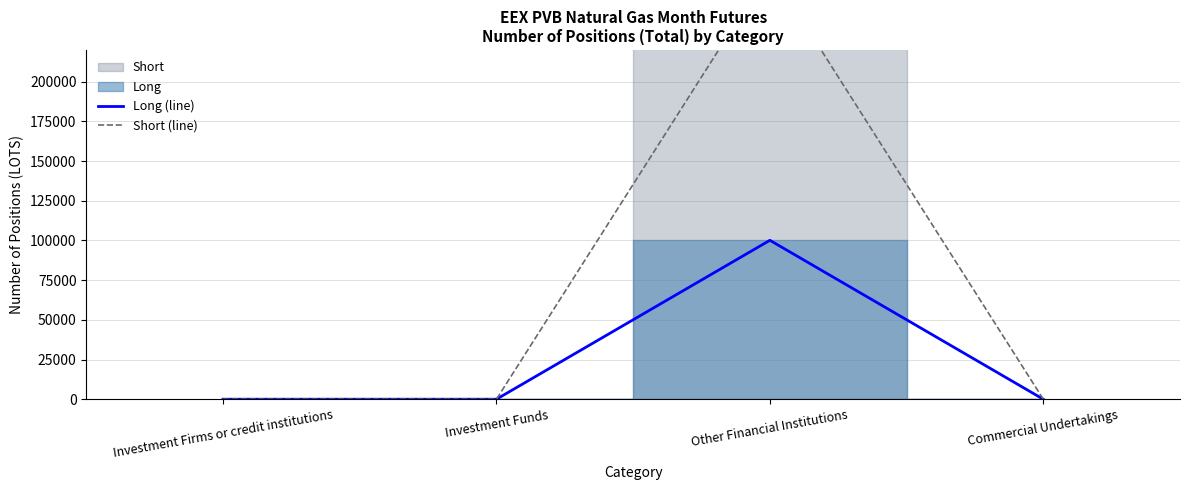

True or false: Long (line) and Short (line) intersect in this chart.

False